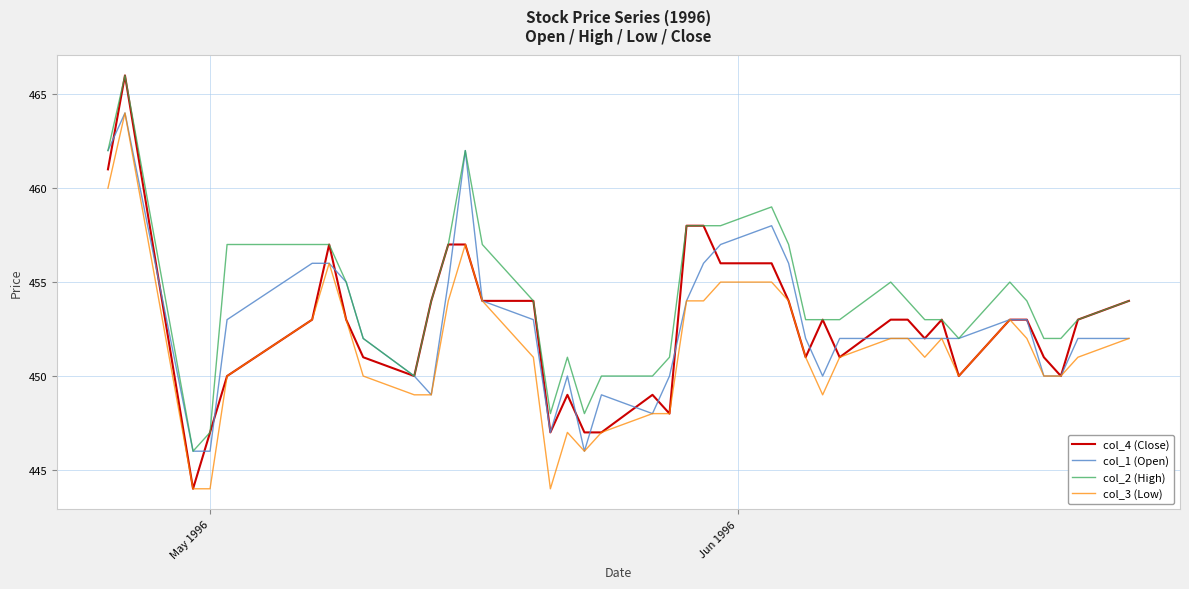

True or false: col_2 (High) and col_3 (Low) cross at least once.

False